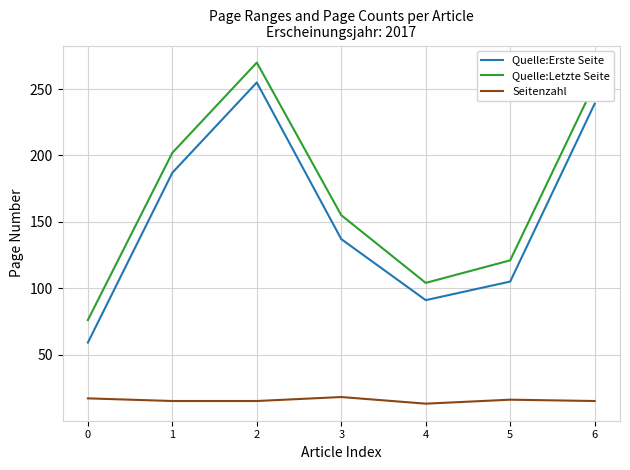

Where is the first local minimum for Quelle:Erste Seite?

4